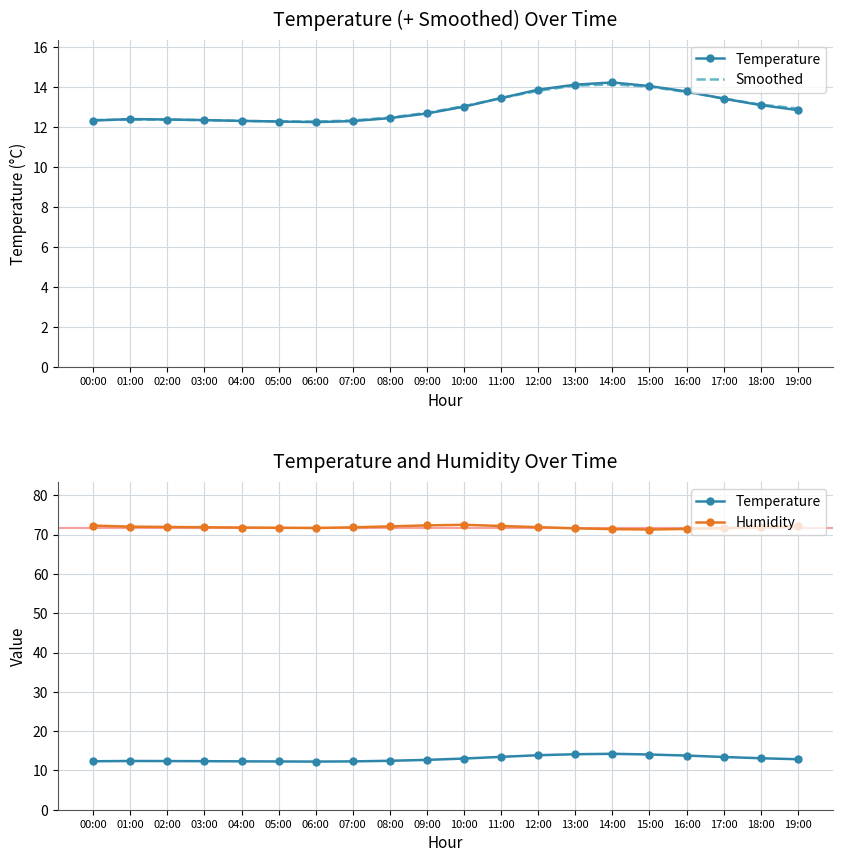

Reading left to right, list all the values displayed in this chart.

Temperature: 00:00=12.3	01:00=12.4	02:00=12.4	03:00=12.3	04:00=12.3	05:00=12.3	06:00=12.2	07:00=12.3	08:00=12.4	09:00=12.7	10:00=13.0	11:00=13.4	12:00=13.9	13:00=14.1	14:00=14.2	15:00=14.1	16:00=13.8	17:00=13.4	18:00=13.1	19:00=12.8
Smoothed: 00:00=12.4	01:00=12.4	02:00=12.4	03:00=12.3	04:00=12.3	05:00=12.3	06:00=12.3	07:00=12.3	08:00=12.5	09:00=12.7	10:00=13.0	11:00=13.4	12:00=13.8	13:00=14.1	14:00=14.1	15:00=14.0	16:00=13.8	17:00=13.4	18:00=13.1	19:00=12.9
Humidity: 00:00=72.3	01:00=72.0	02:00=72.0	03:00=71.9	04:00=71.8	05:00=71.8	06:00=71.7	07:00=71.8	08:00=72.1	09:00=72.3	10:00=72.5	11:00=72.2	12:00=71.9	13:00=71.6	14:00=71.4	15:00=71.3	16:00=71.5	17:00=71.7	18:00=71.9	19:00=72.1